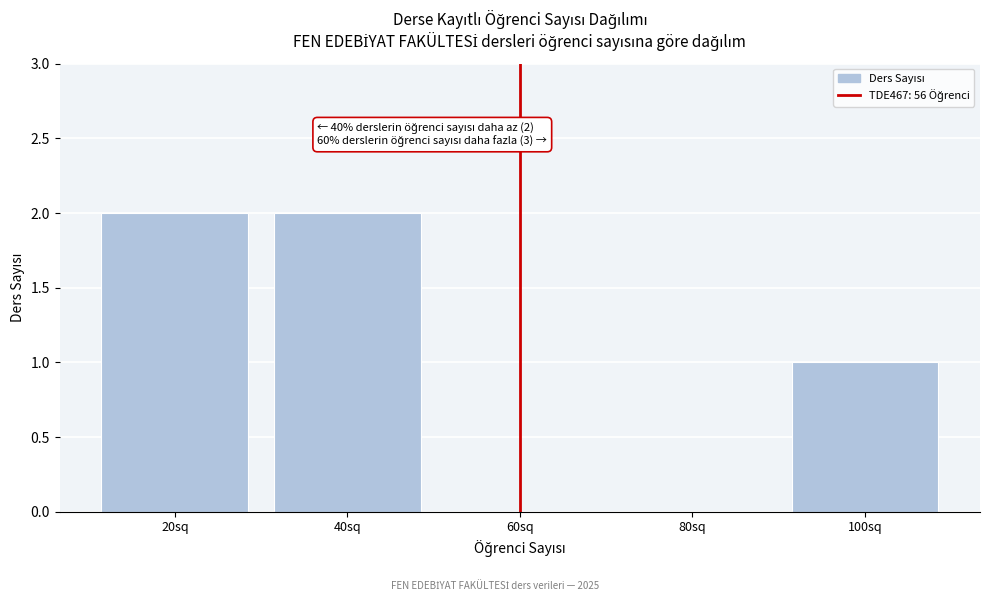

Reading left to right, extract all data points from this chart.

20sq=2	40sq=2	60sq=0	80sq=0	100sq=1